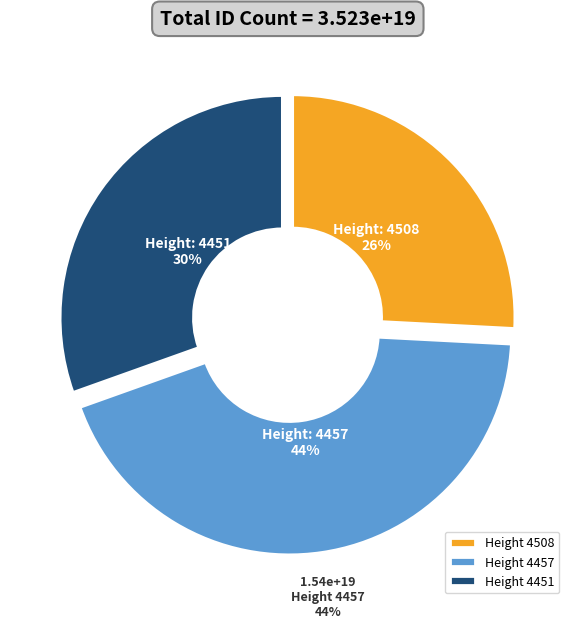

True or false: 4451 accounts for 45% of the total.

False